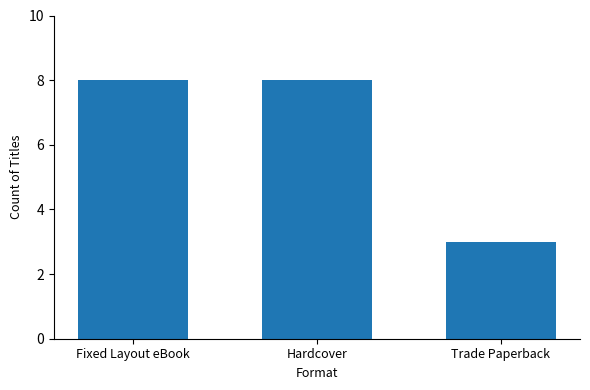

What is the approximate value at Hardcover?

8